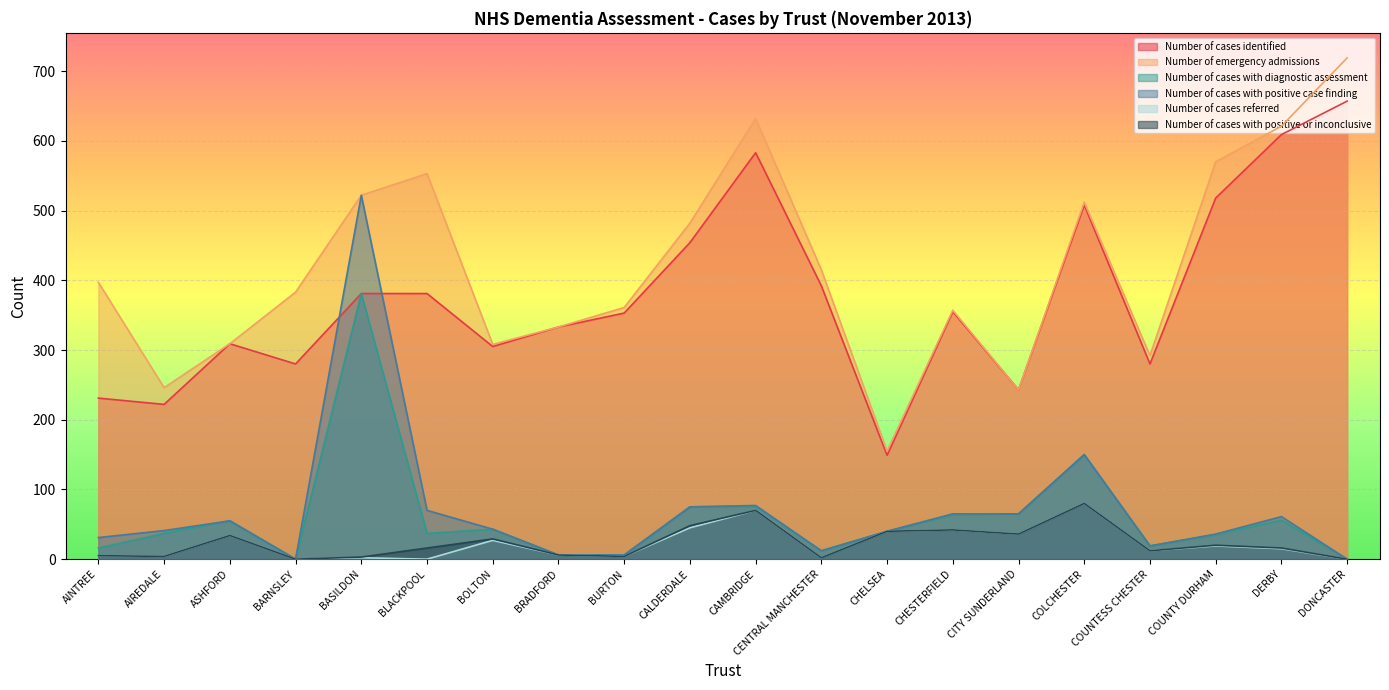

True or false: Number of cases with diagnostic assessment and Number of cases referred intersect in this chart.

False